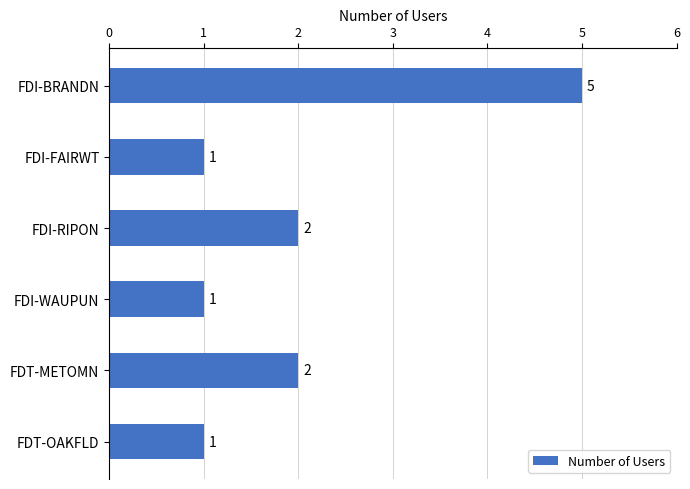

Count the values in the range 1 to 2.

5